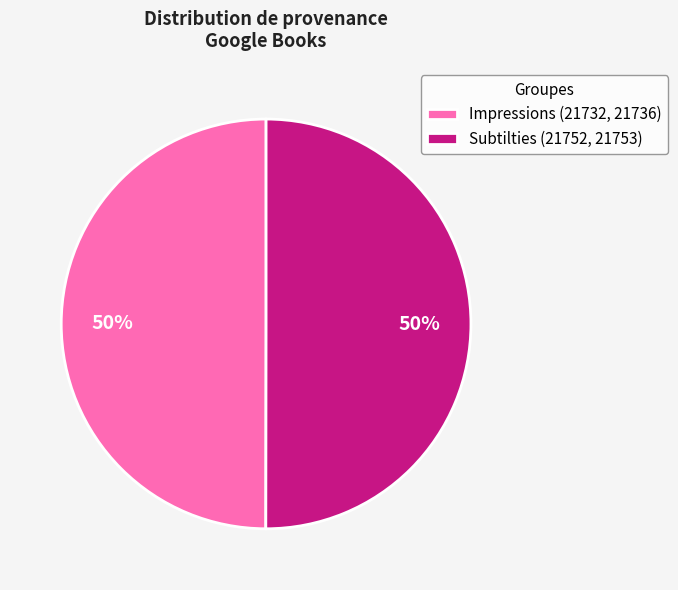

To the nearest percent, what portion does Impressions (21732, 21736) represent?

50%